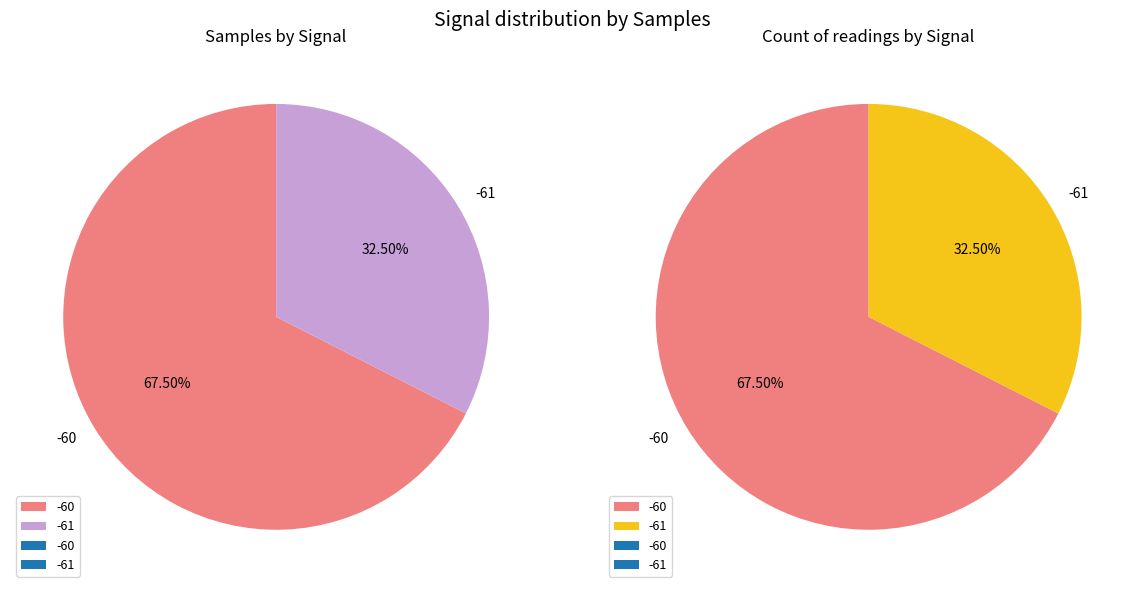

True or false: 17 accounts for 11% of the total.

False